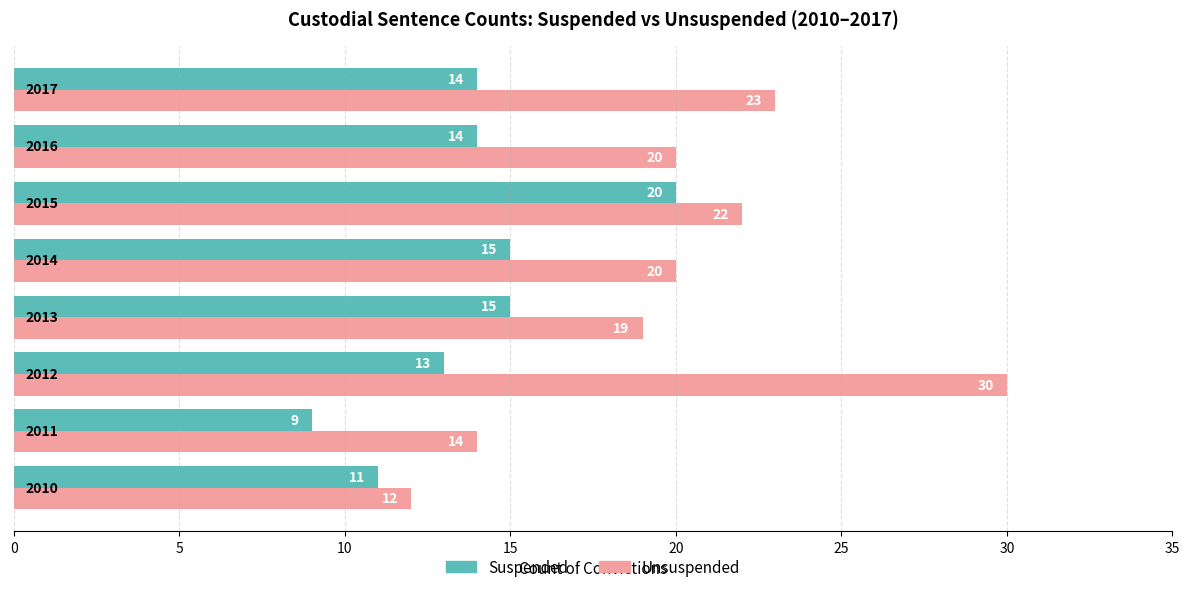

What are all the series names shown in the legend?

Suspended, Unsuspended